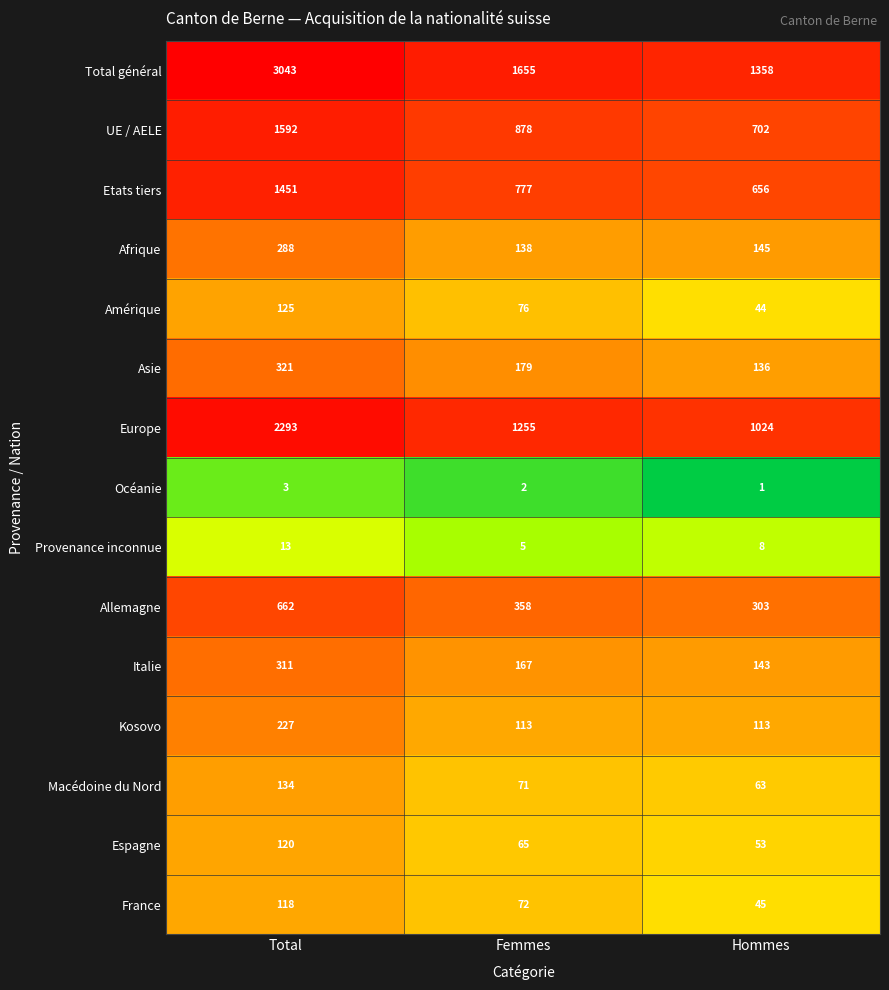

How many data points does each series have?

3